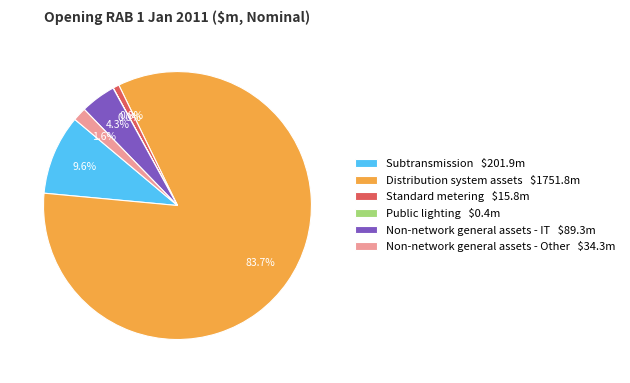

Which slice is the largest?

Distribution system assets